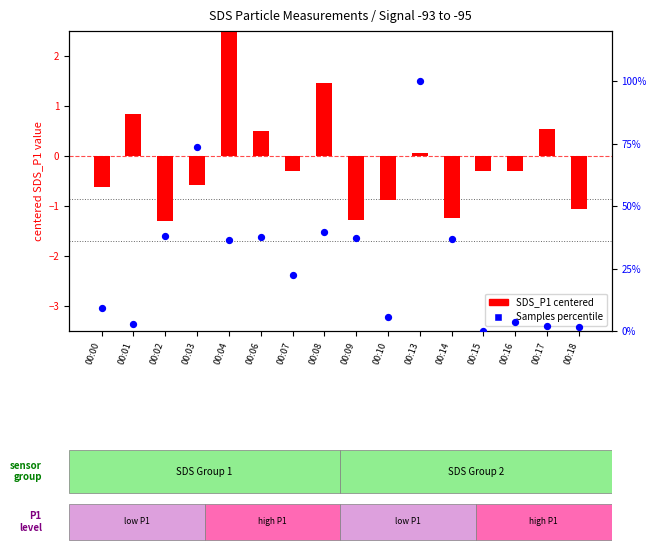

At how many categories does at least one series exceed 43?

2